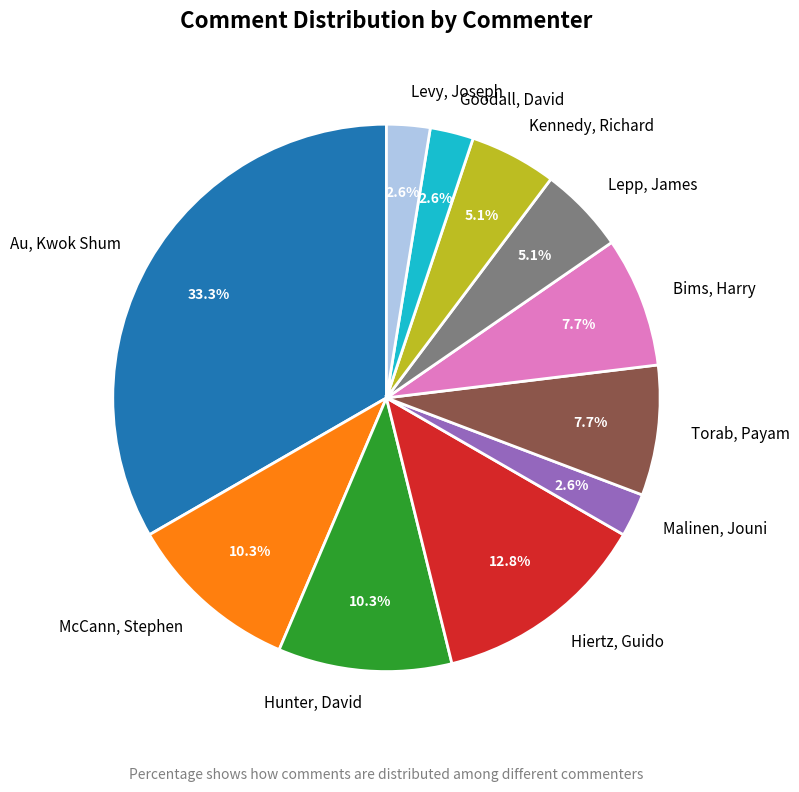

Count the number of slices in the pie.

11